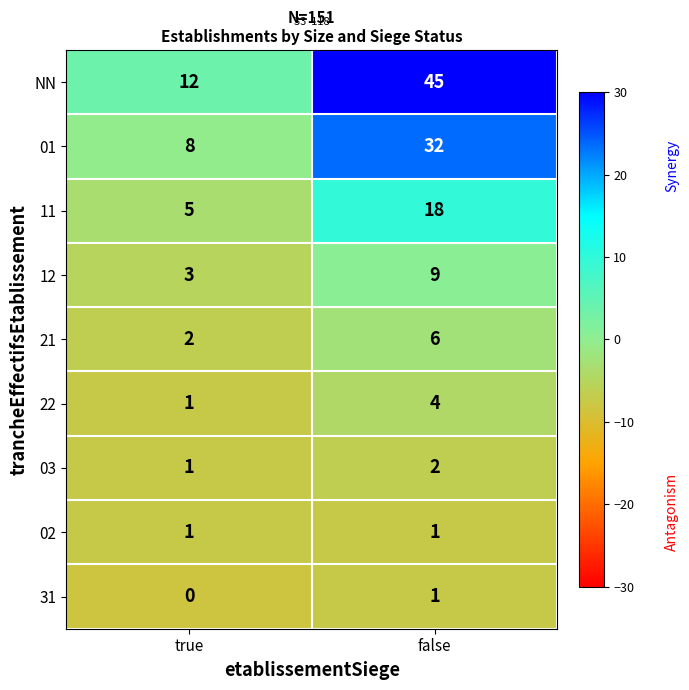

Reading left to right, transcribe all the data shown in this chart.

NN: 12	45
01: 8	32
11: 5	18
12: 3	9
21: 2	6
22: 1	4
03: 1	2
02: 1	1
31: 0	1